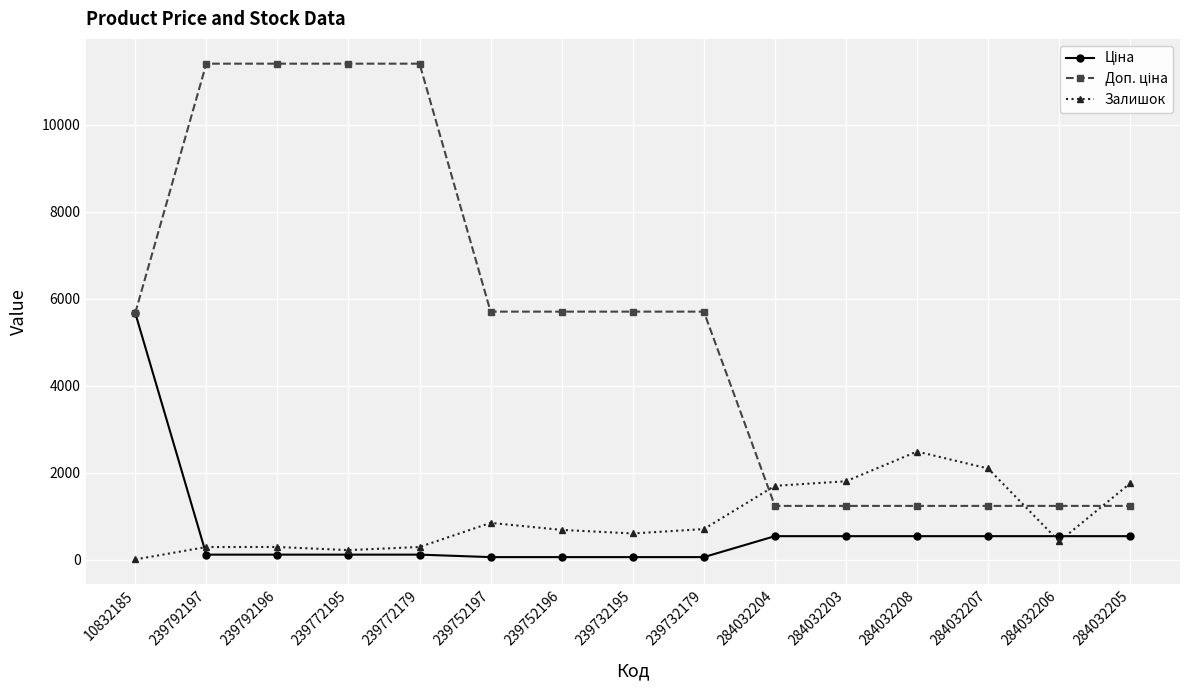

In Залишок, how many points are higher than both neighbors (excluding endpoints)?

3